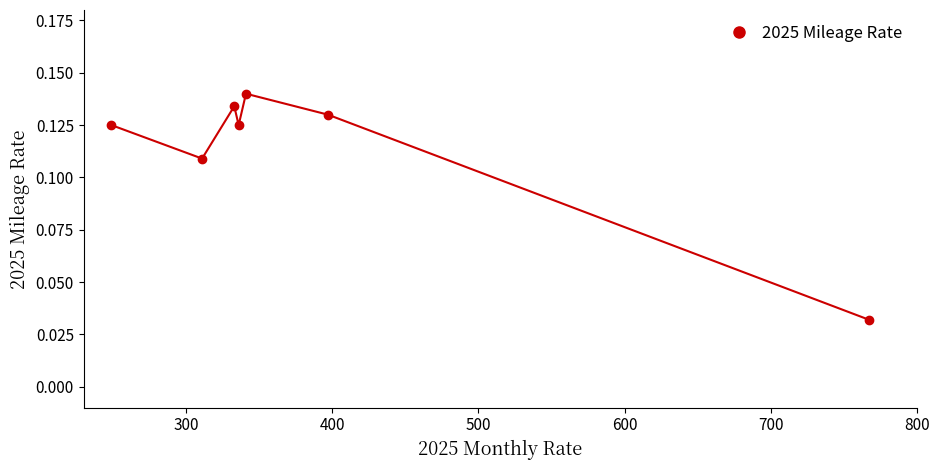

What is the sum of all values?

0.8